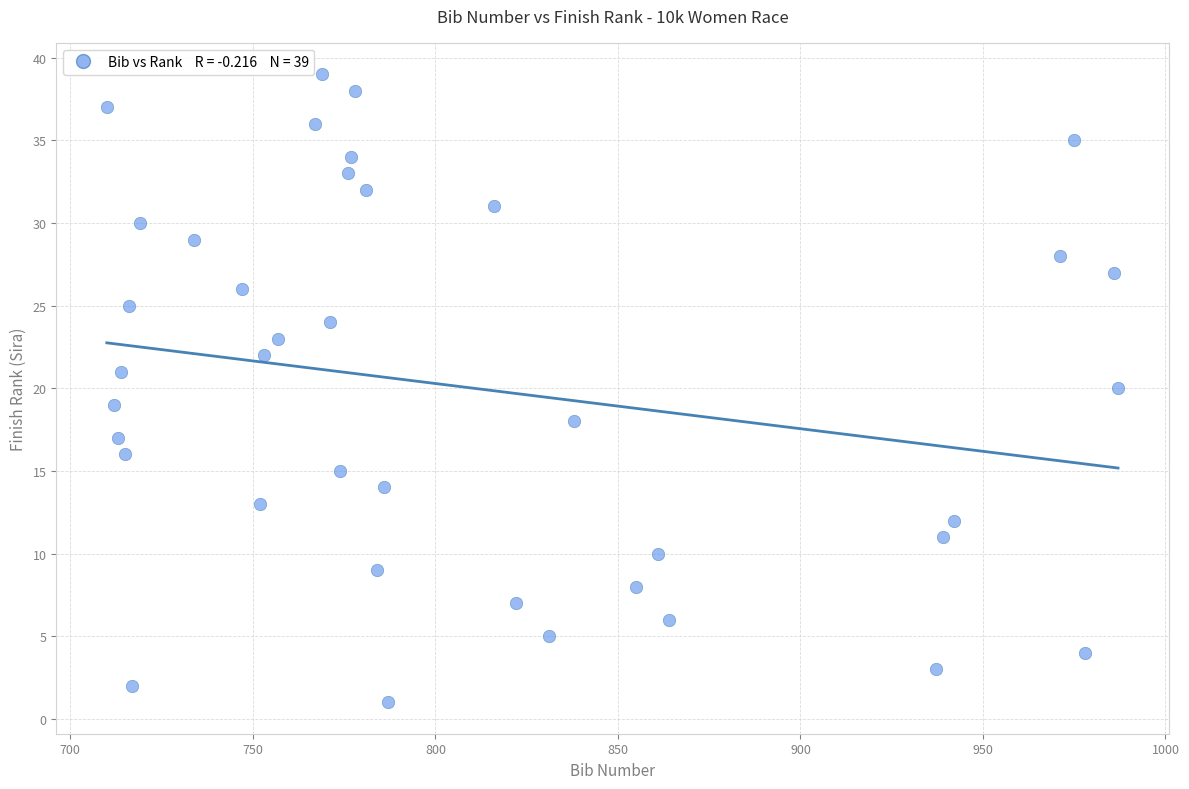

What is the range of X values (max minus min)?

277